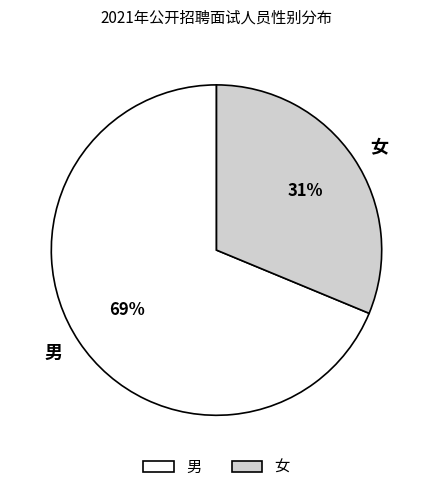

To the nearest percent, what portion does 女 represent?

31%